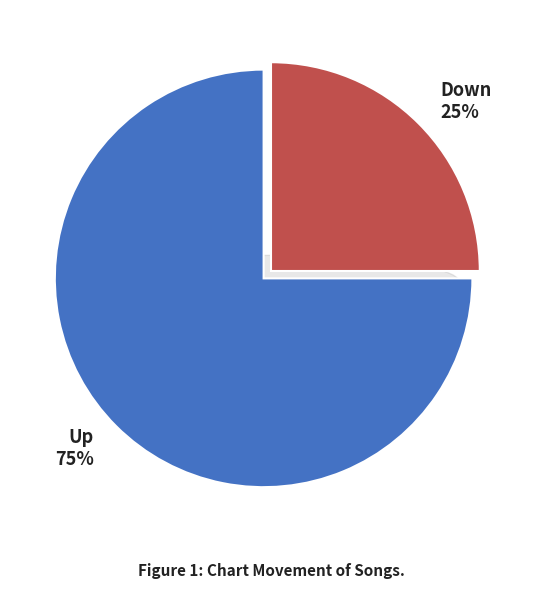

Between Up and Down, which is larger?

Up